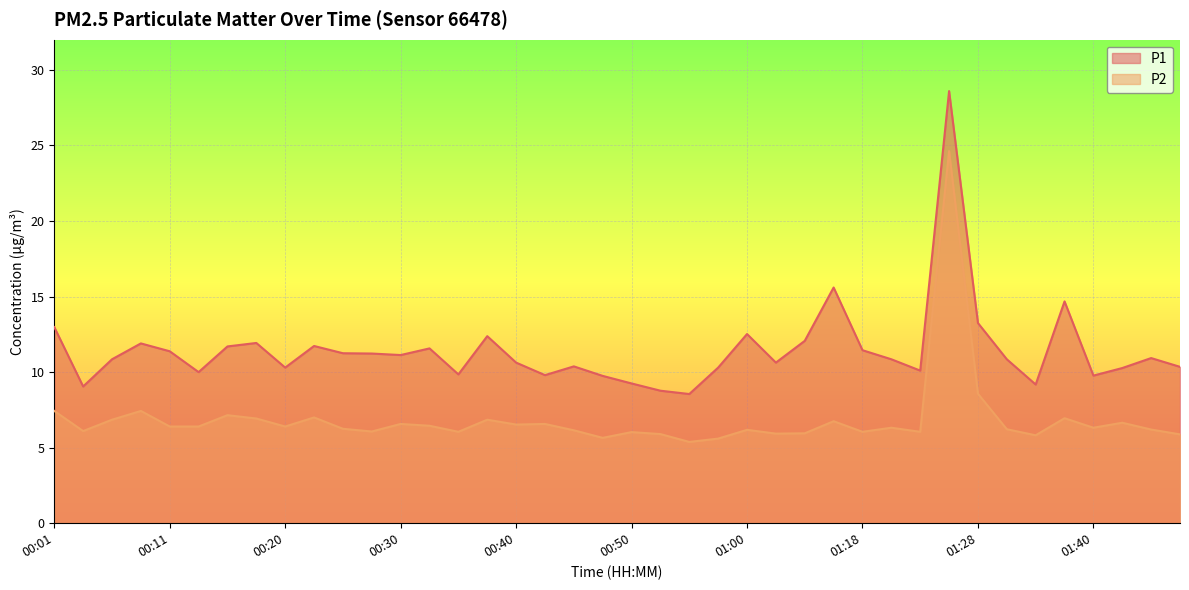

What is the value of the P1 point at the 20th from the left?

9.8